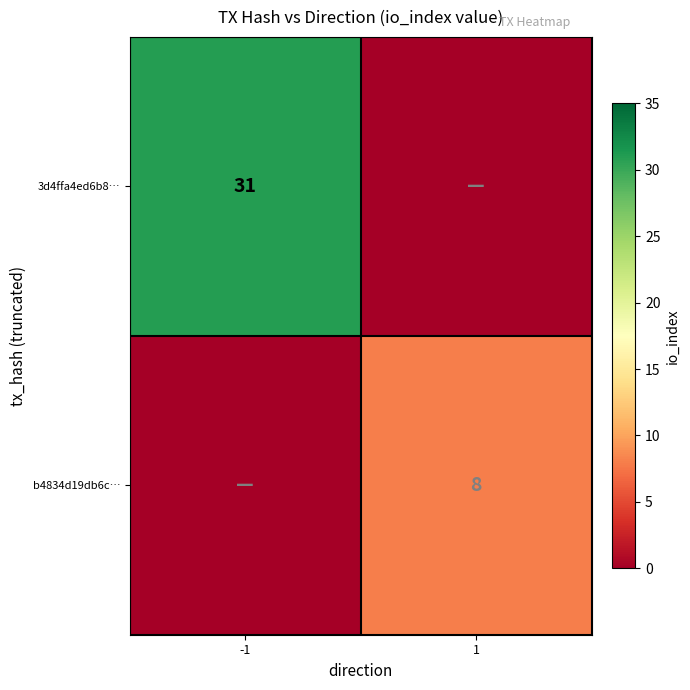

The 3d4ffa4ed6b8… series shows 31 at -1. True or false?

True